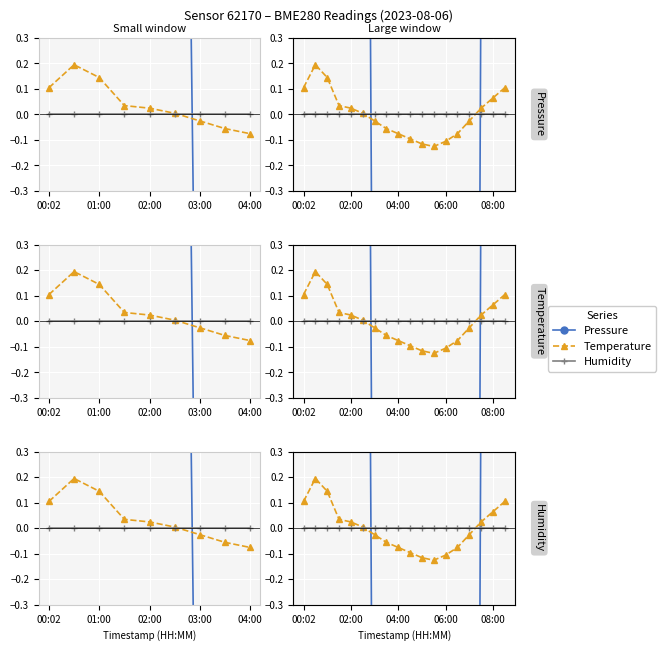

What is the value of the Pressure point at the 14th from the left?

-17.3